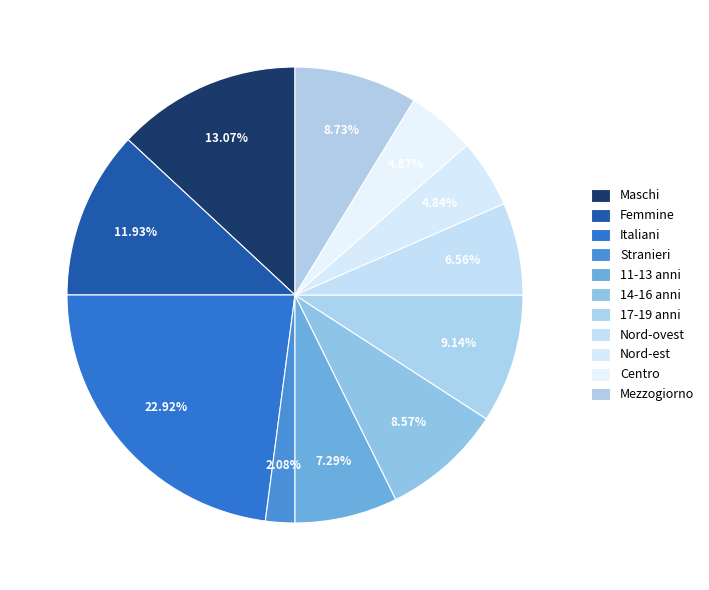

What is the smallest slice in the pie chart?

Stranieri